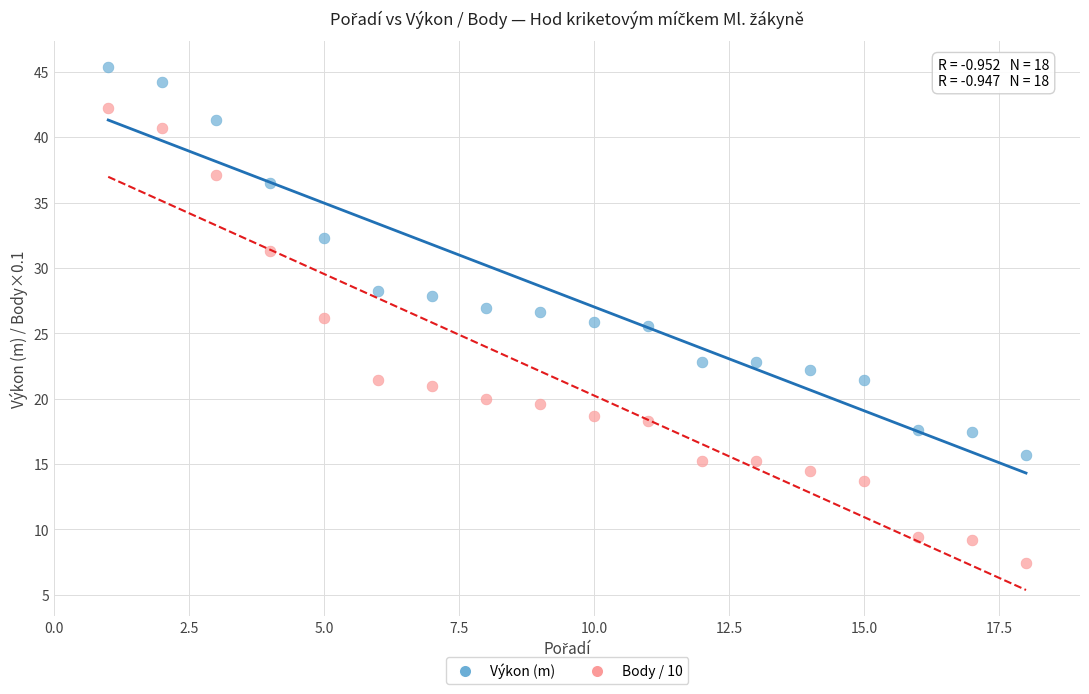

Which series reaches the minimum Y coordinate?

Body / 10